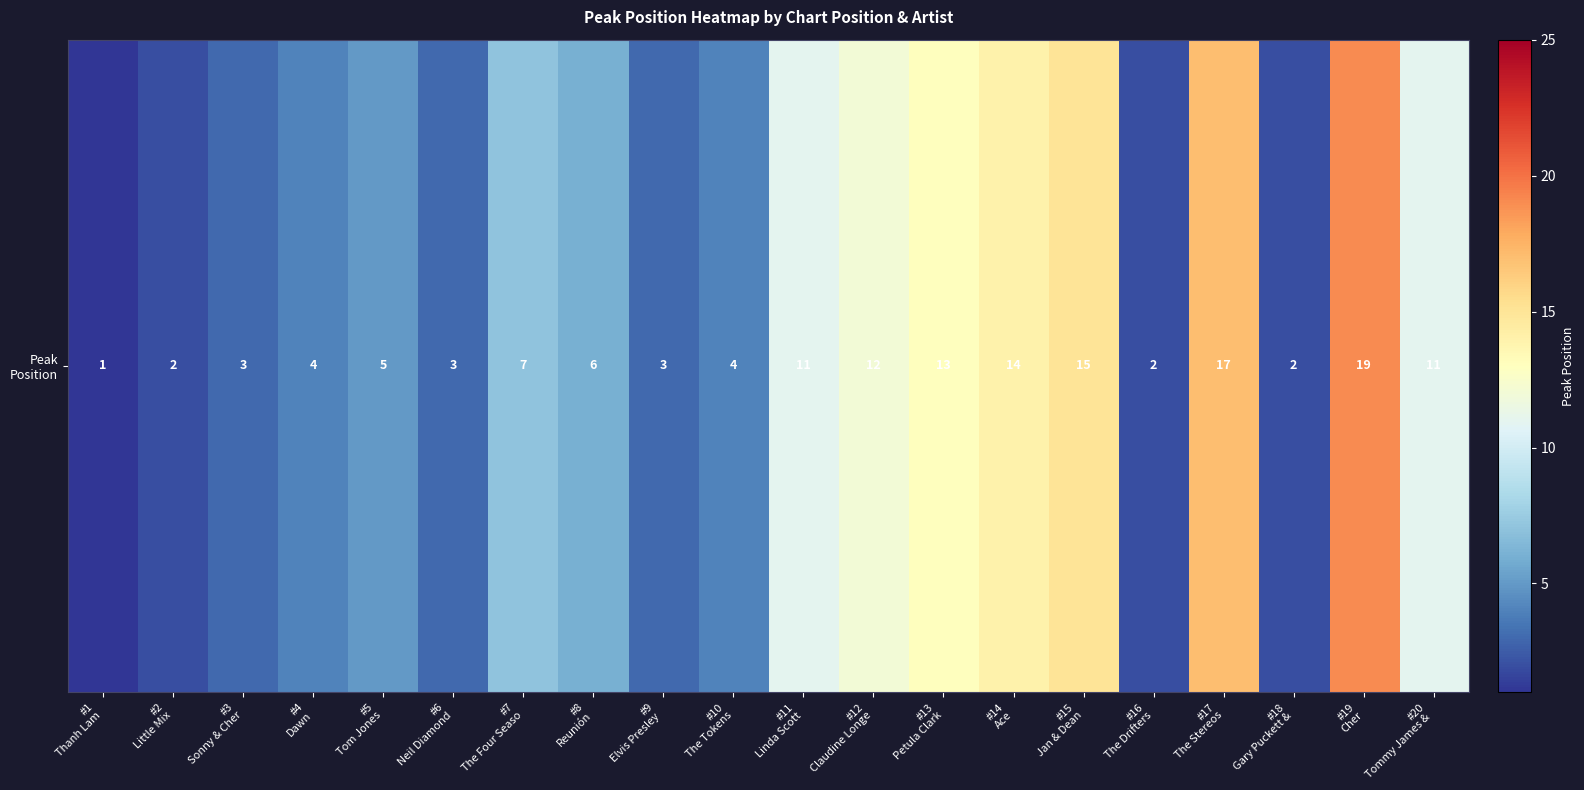

Reading left to right, list all the values displayed in this chart.

#1
Thanh Lam=1	#2
Little Mix=2	#3
Sonny & Cher=3	#4
Dawn=4	#5
Tom Jones=5	#6
Neil Diamond=3	#7
The Four Seaso=7	#8
Reunión=6	#9
Elvis Presley =3	#10
The Tokens=4	#11
Linda Scott=11	#12
Claudine Longe=12	#13
Petula Clark=13	#14
Ace=14	#15
Jan & Dean=15	#16
The Drifters=2	#17
The Stereos=17	#18
Gary Puckett &=2	#19
Cher=19	#20
Tommy James & =11